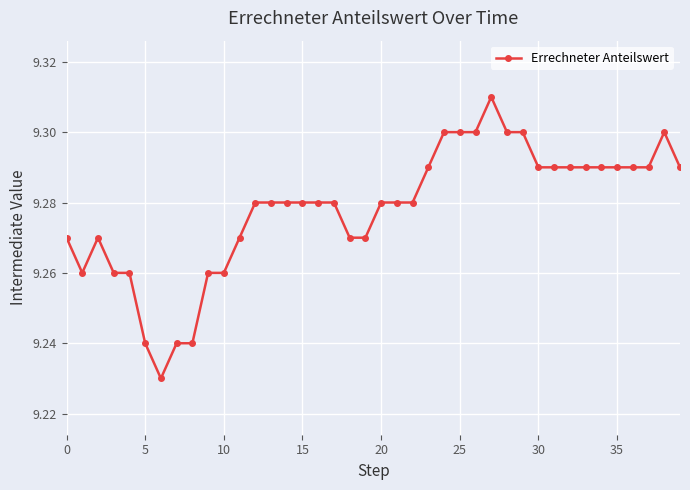

How many values are between 9 and 10?

40